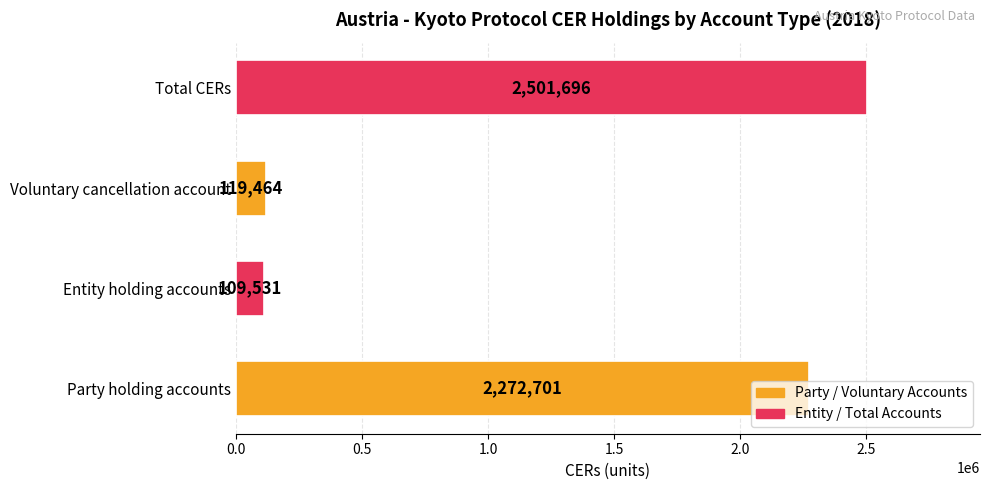

What is the sum of the values at Total CERs and Party holding accounts?

4774397